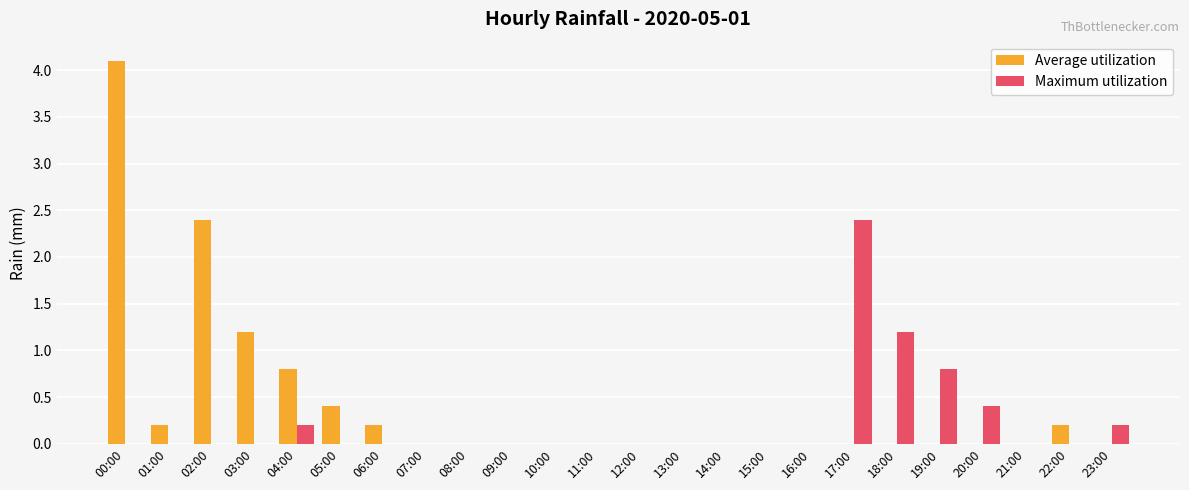

What is the sum of all Maximum utilization values?

5.2